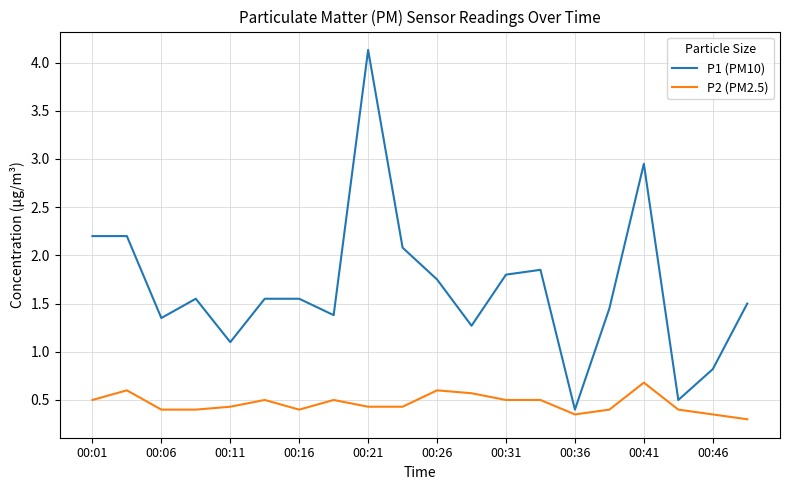

What is the average value of the P2 (PM2.5) series?

0.5